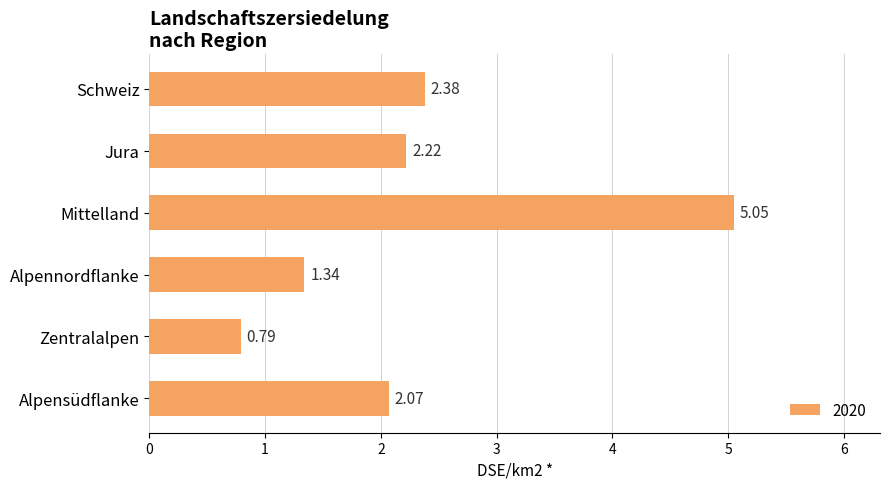

At which label is the value closest to 2?

Alpensüdflanke